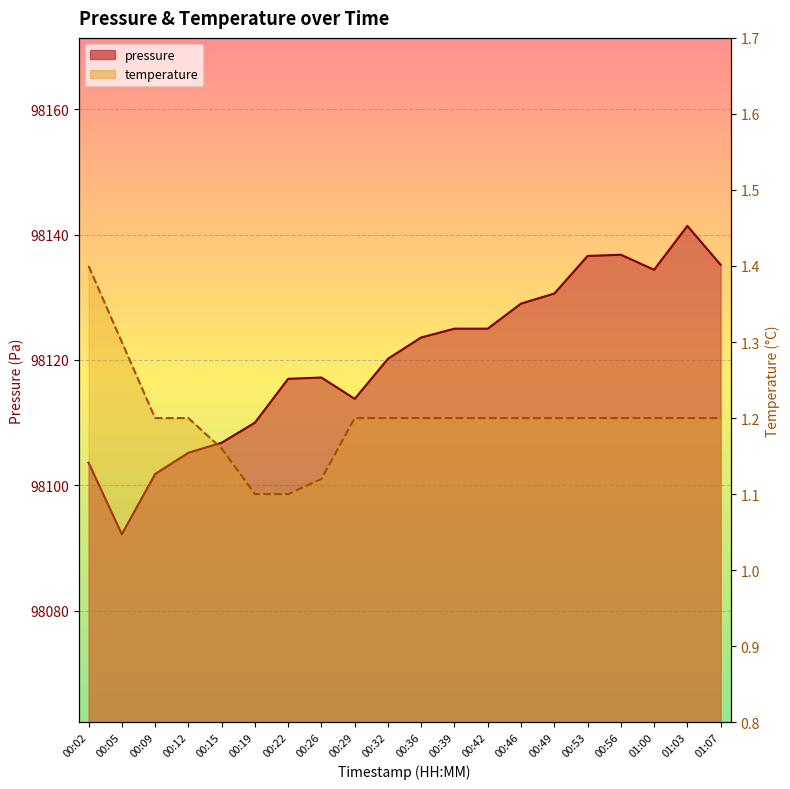

Where is pressure nearest to the value 98116?

00:22